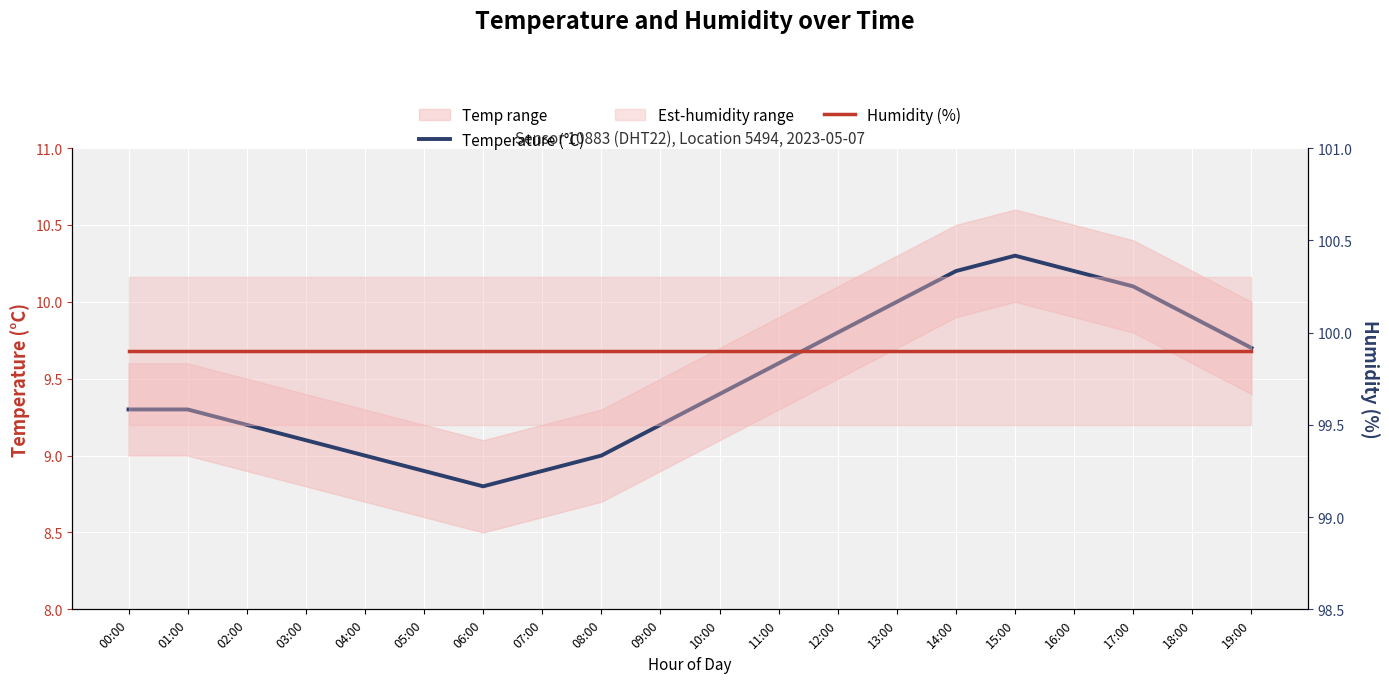

Rank the series at 05:00 from highest to lowest value.

Humidity (%), Temperature (°C)